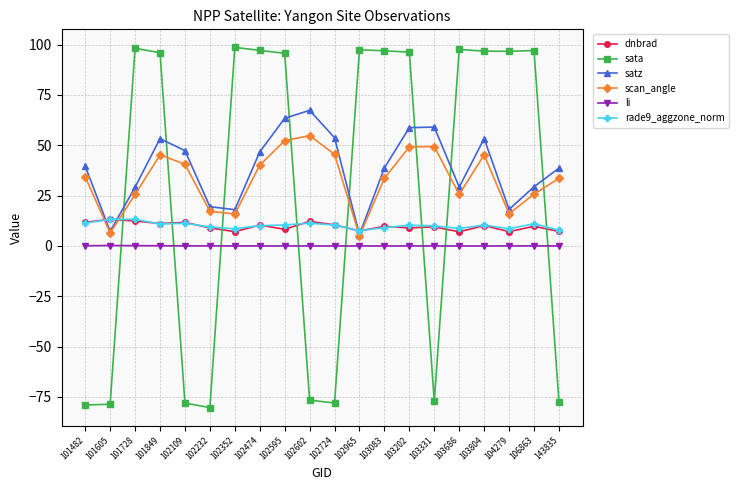

True or false: satz has more than 0 interior local peaks.

True